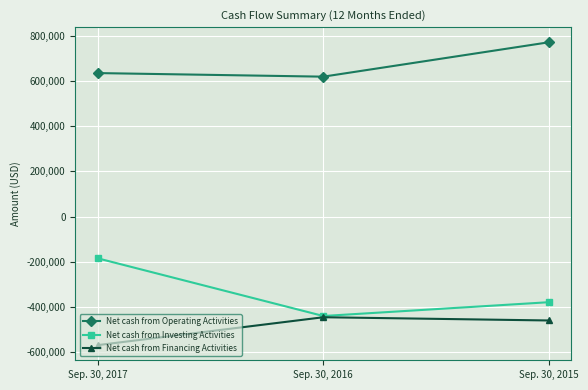

What are all the series names shown in the legend?

Net cash from Operating Activities, Net cash from Investing Activities, Net cash from Financing Activities